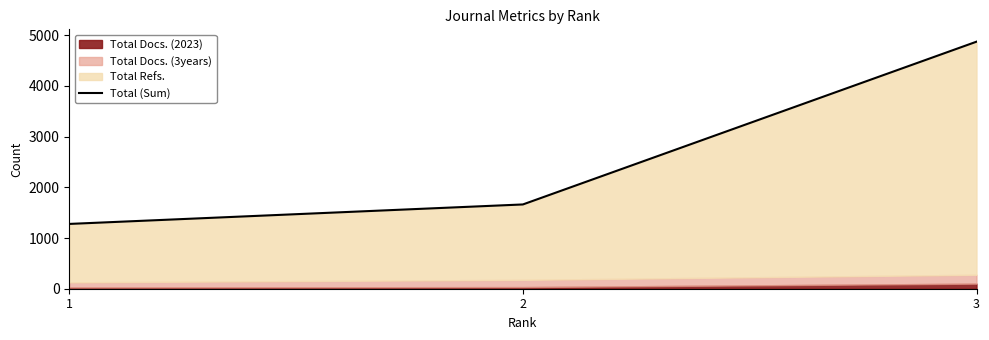

Is it true that the value at 2 is 1141?

False